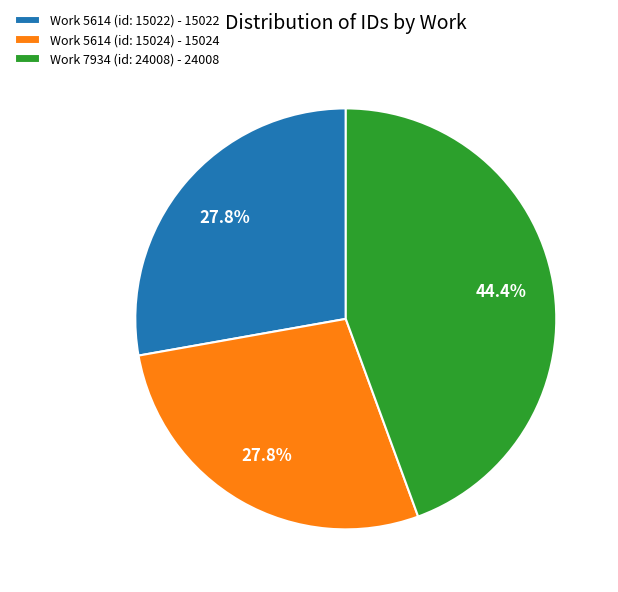

To the nearest percent, what is the difference between the largest and smallest slice percentages?

17%